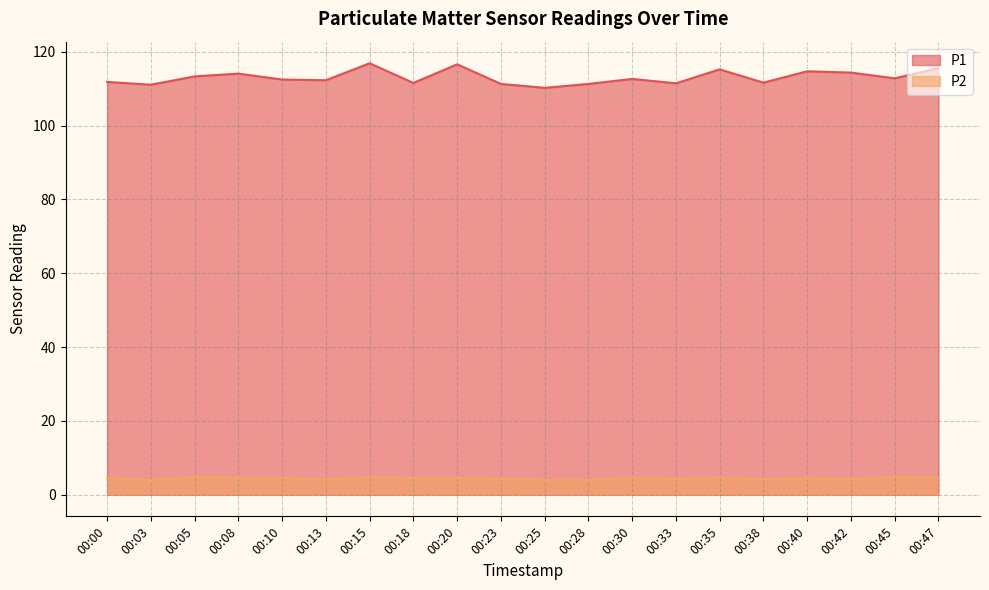

What is the difference between the highest and lowest values at 00:03?

107.1